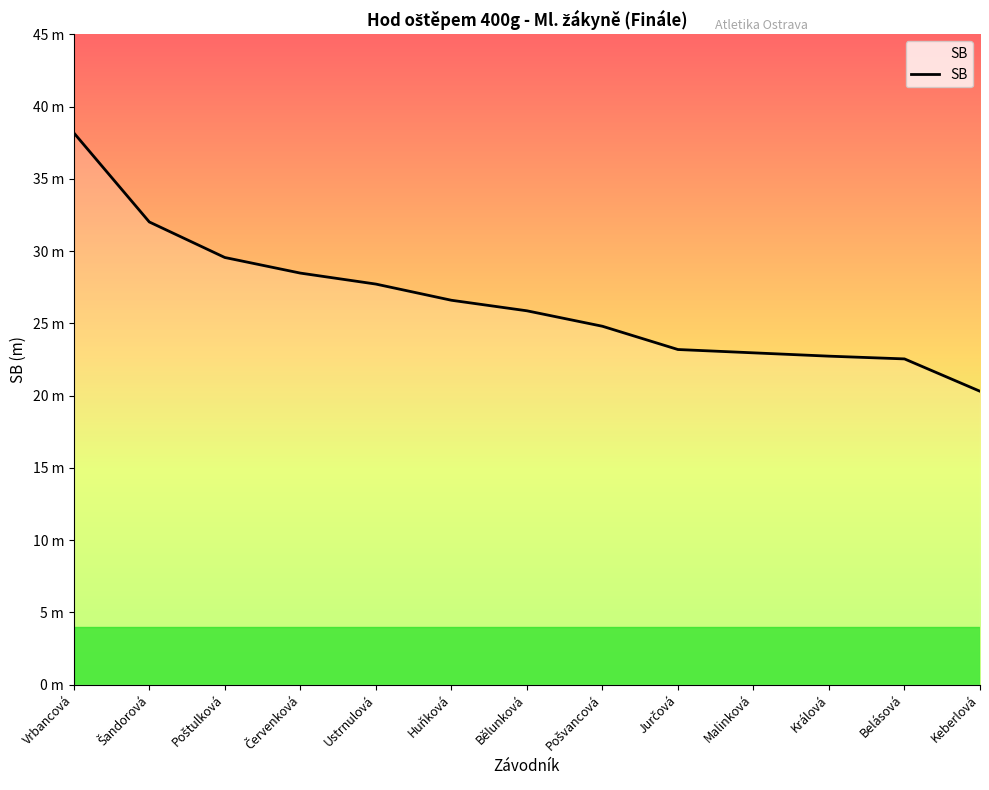

Does the chart display data point markers on the line(s)?

No